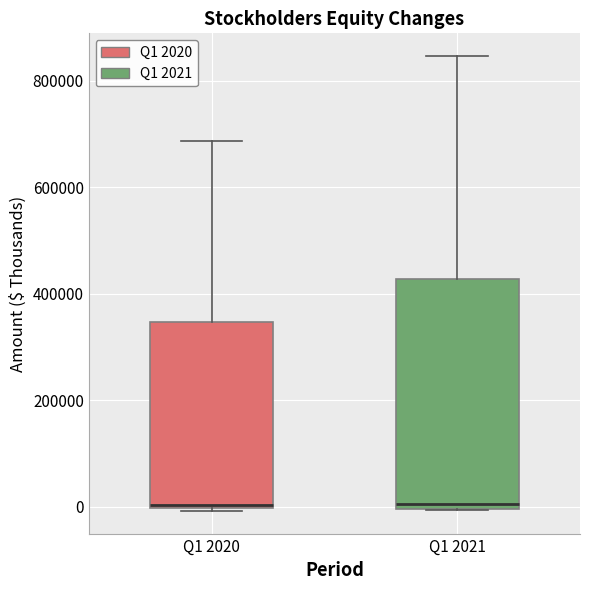

Where does the upper whisker of the box for Q1 2020 end on the y-axis? The values are not printed on the chart, so give them approximately, as read against the axis.

680000